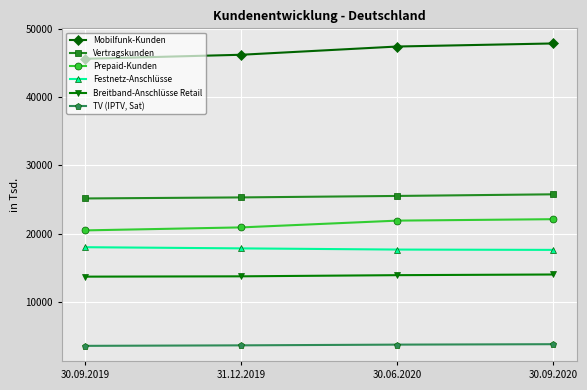

What is the label of the 2nd point from the left?

31.12.2019